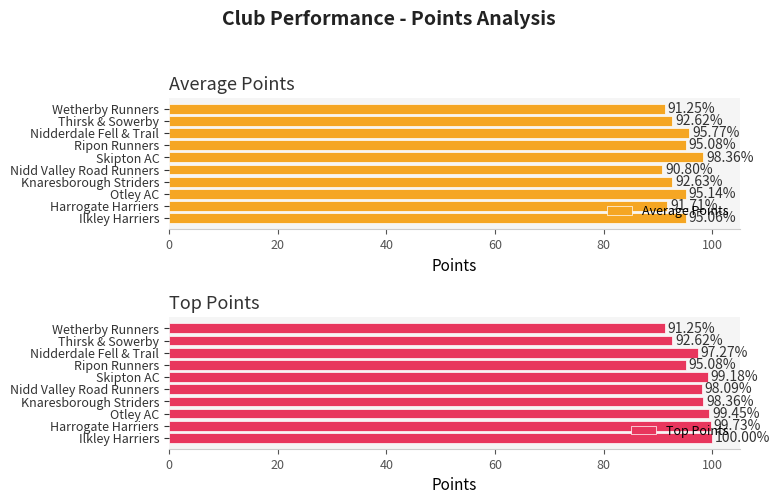

What is the sum of all Top Points values?

971.0